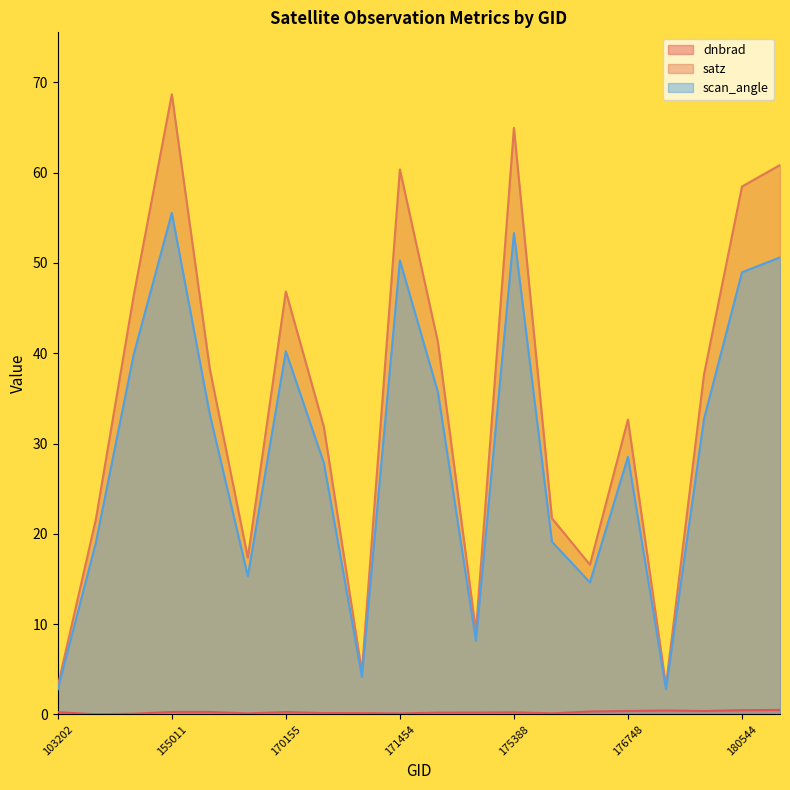

At which category is the sum across all series the highest?

155011